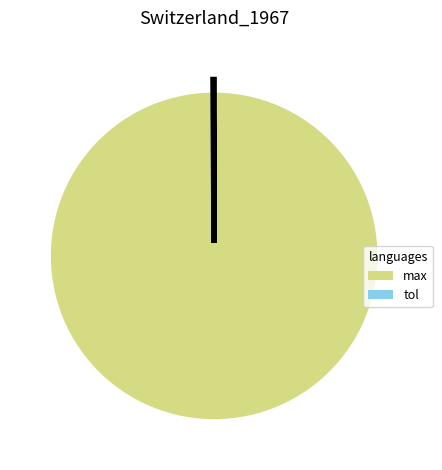

Is there any slice that represents more than half of the pie?

Yes